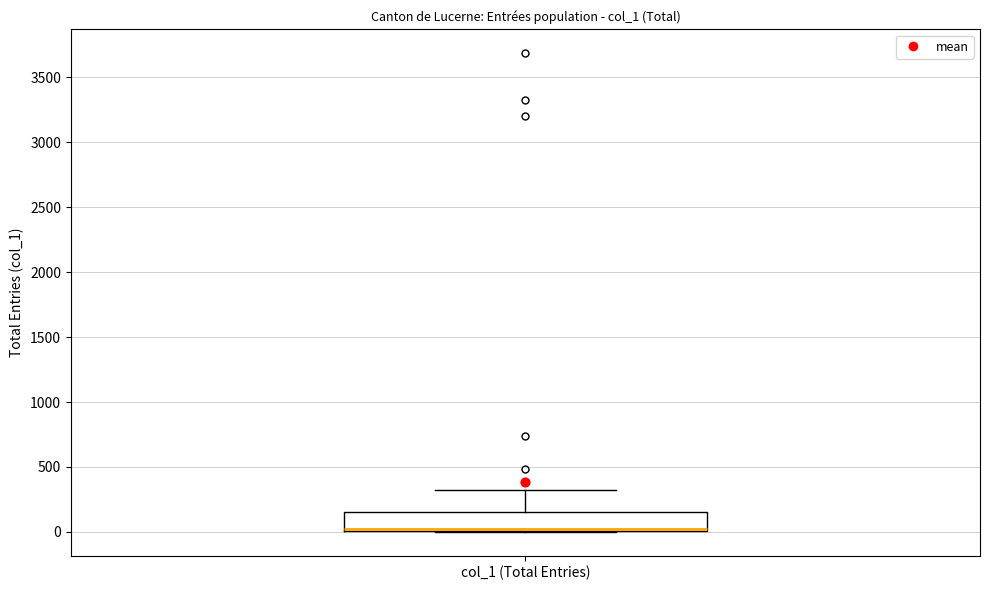

Transcribe this box plot: give where the median line is, the range the box spans, and where the two whiskers end, as read against the y-axis. The values are not printed on the chart, so give them approximately, as read against the axis.

median 0 (drawn on the box's lower edge), box 0 to 150, whiskers 0 to 300